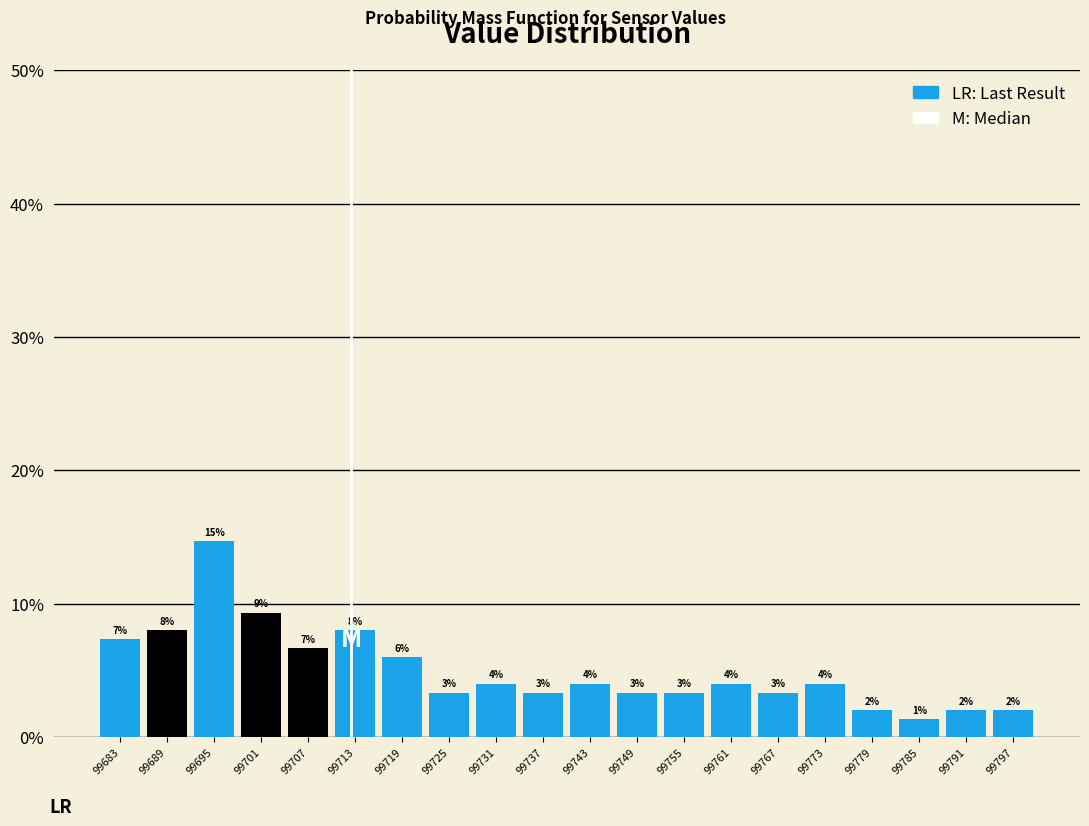

Over which range of the x-axis is the bar tallest?

99692 to 99698